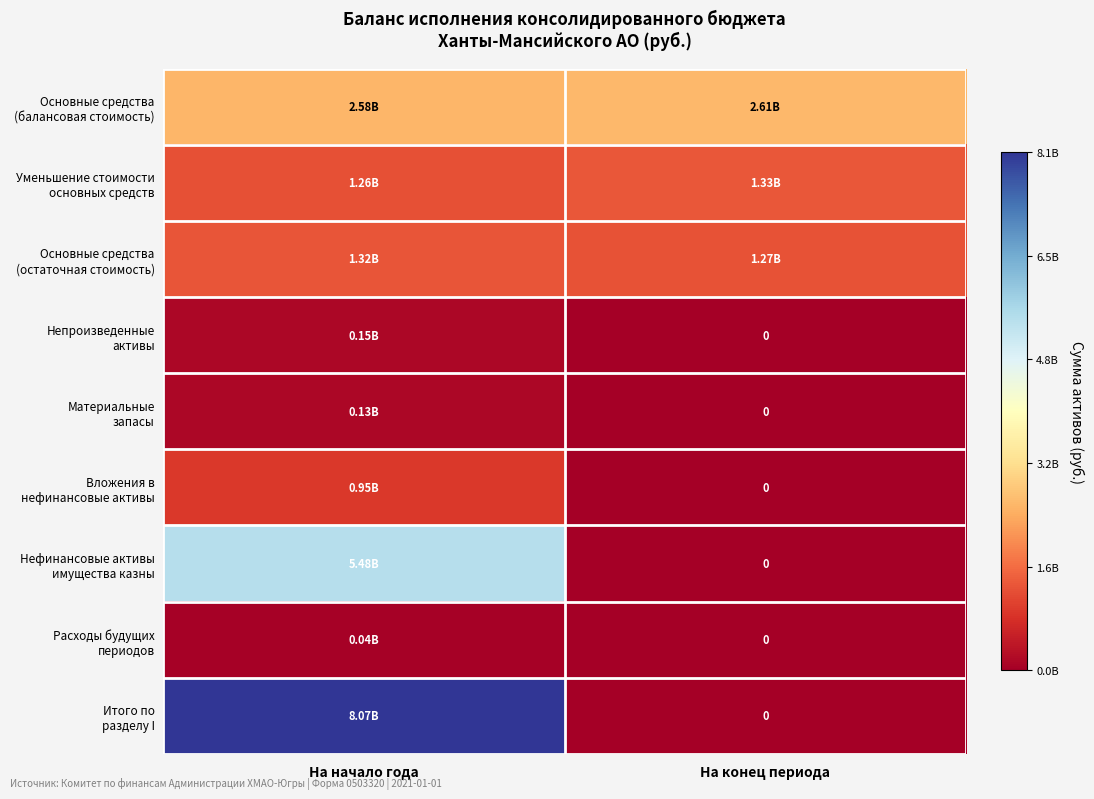

Where does the Нефинансовые активы имущества казны series first go above 5481693824?

На начало года